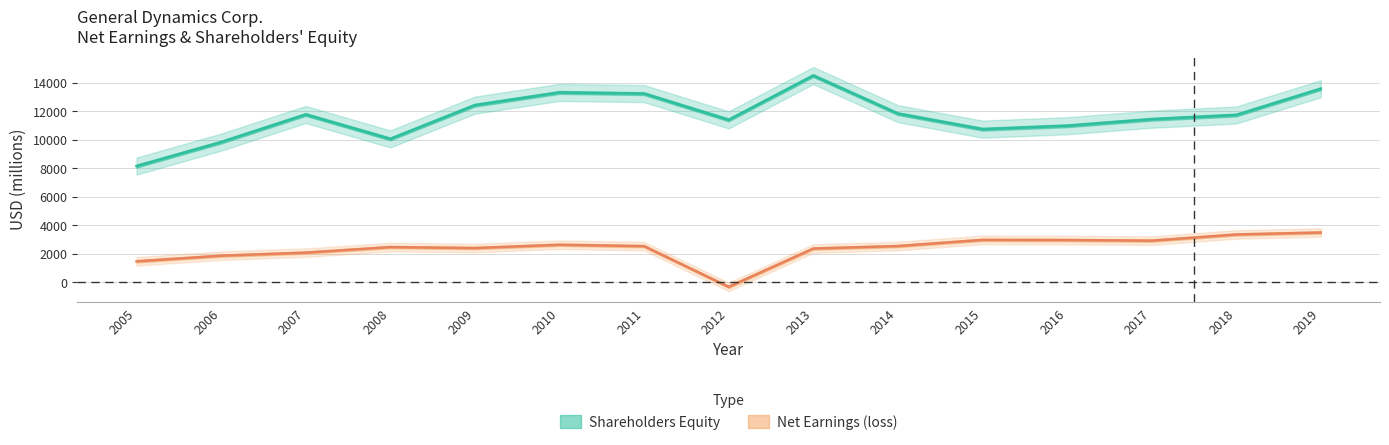

Reading right to left, what are all the values shown in this chart?

Net Earnings (loss): 3484	3345	2912	2955	2965	2533	2357	-332	2526	2624	2394	2459	2072	1856	1461
Shareholders Equity: 13577	11732	11435	10976	10738	11829	14501	11390	13232	13316	12423	10053	11768	9827	8145